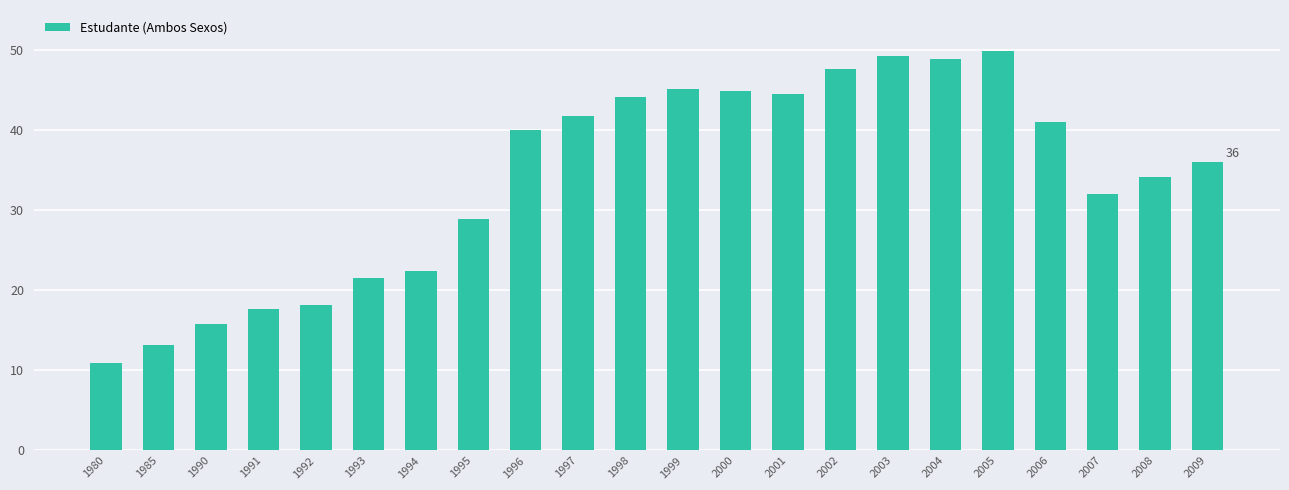

What is the change in value from 1985 to 2008?

+20.9